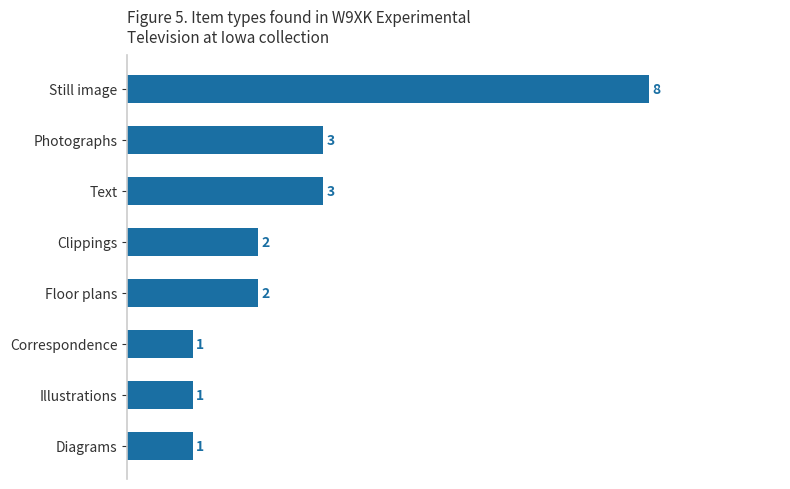

How many series are shown in this chart?

1